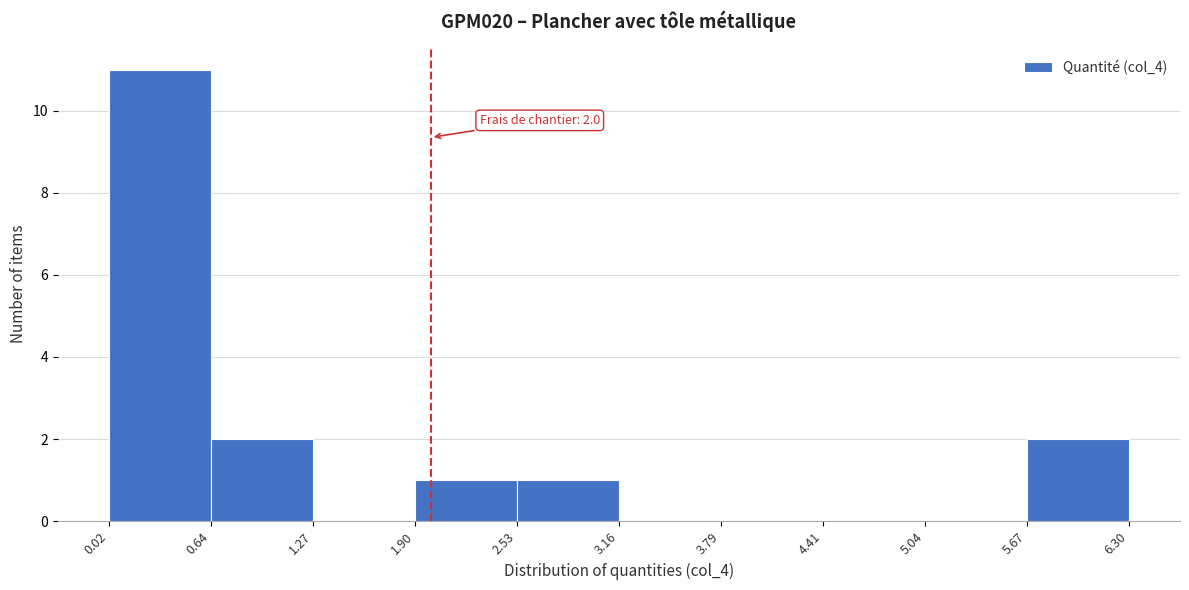

Over which range of the x-axis is the bar tallest?

0.02 to 0.64